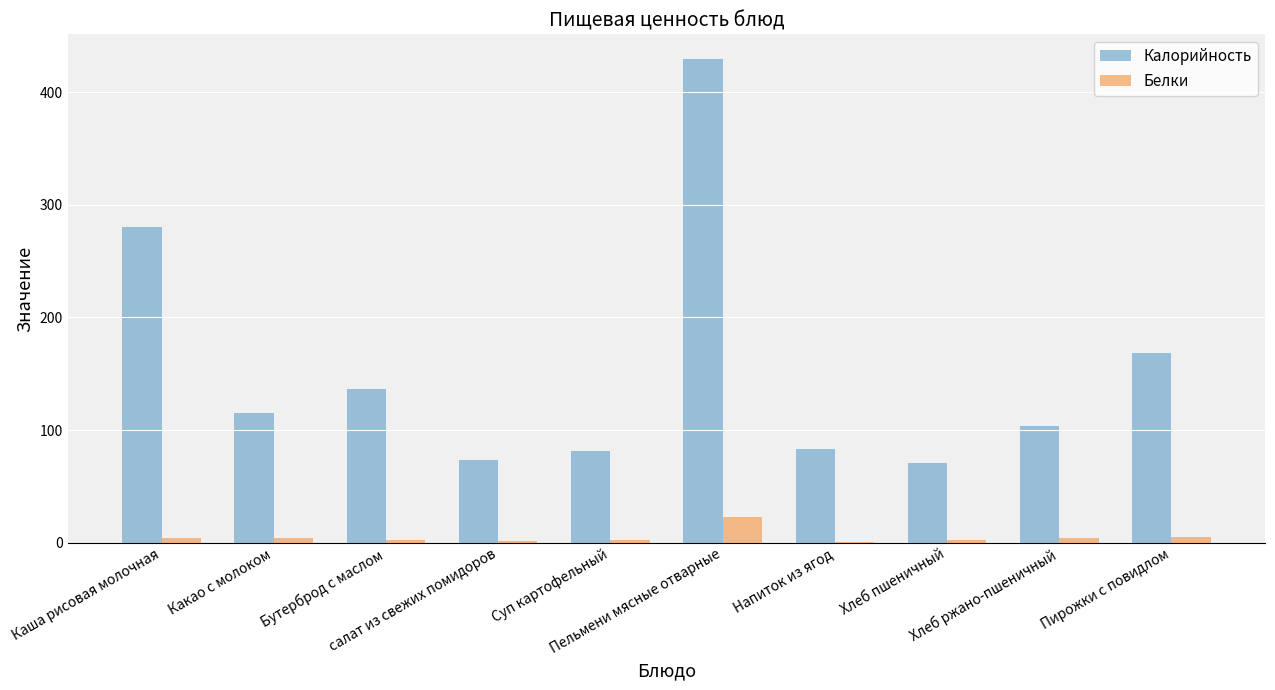

Which series changed the most between Пельмени мясные отварные and Хлеб пшеничный?

Калорийность